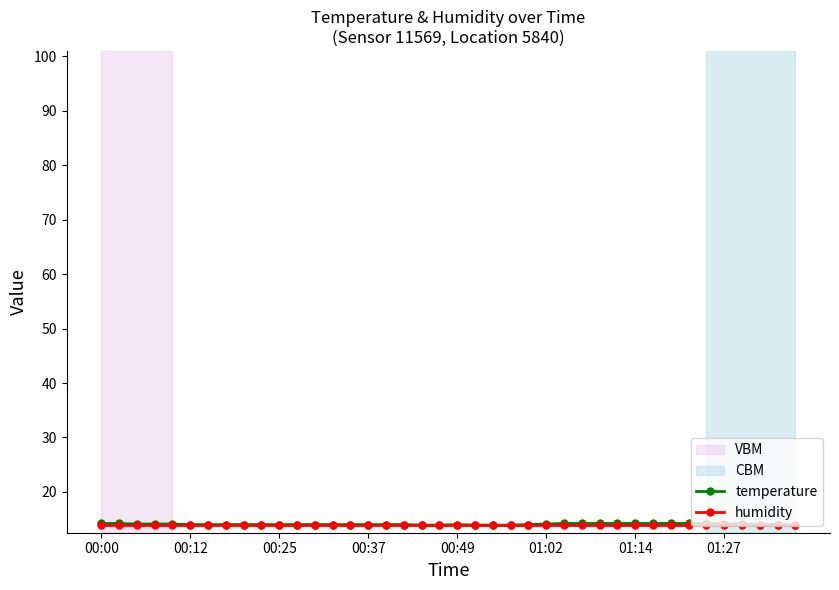

At how many categories does at least one series exceed 13?

40